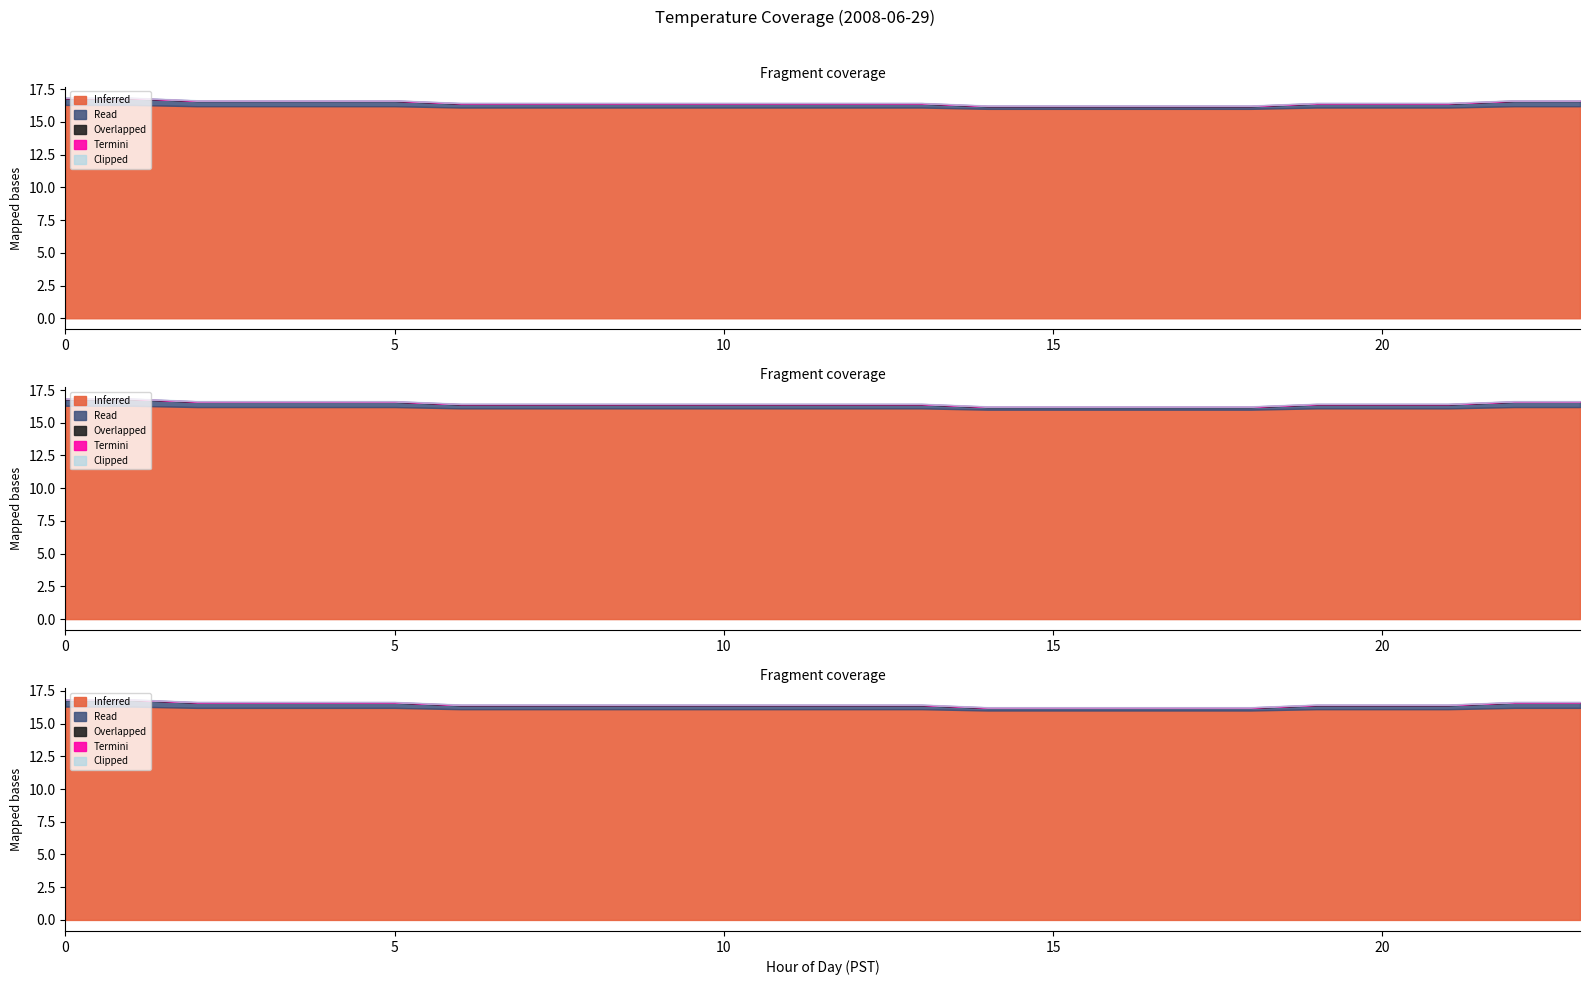

True or false: Termini and Overlapped cross at least once.

False